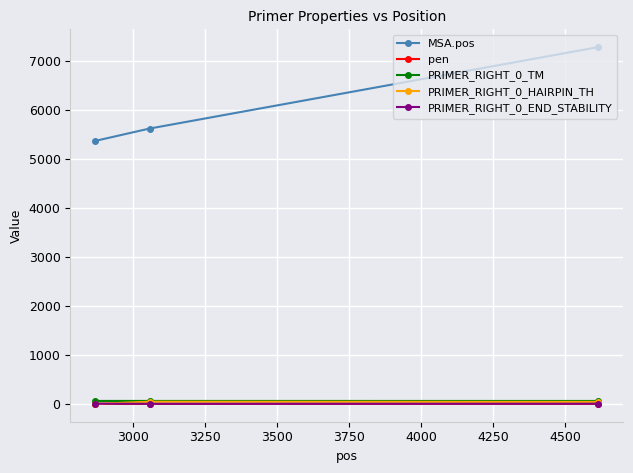

Which series has the largest range (max minus min)?

MSA.pos